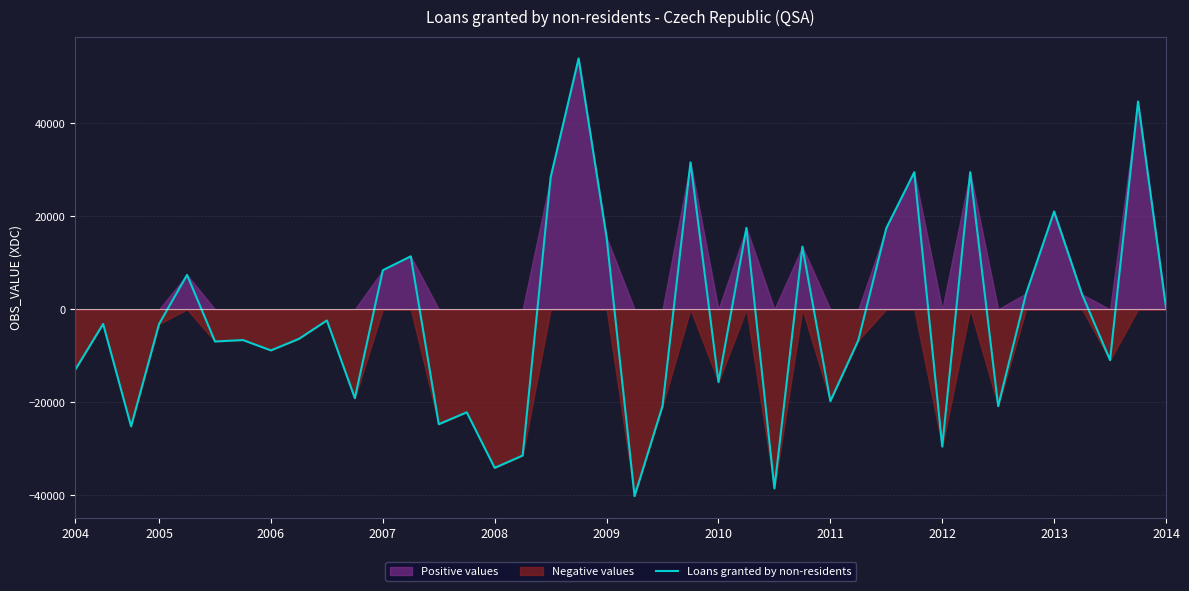

What is the sum of all values?

-73020